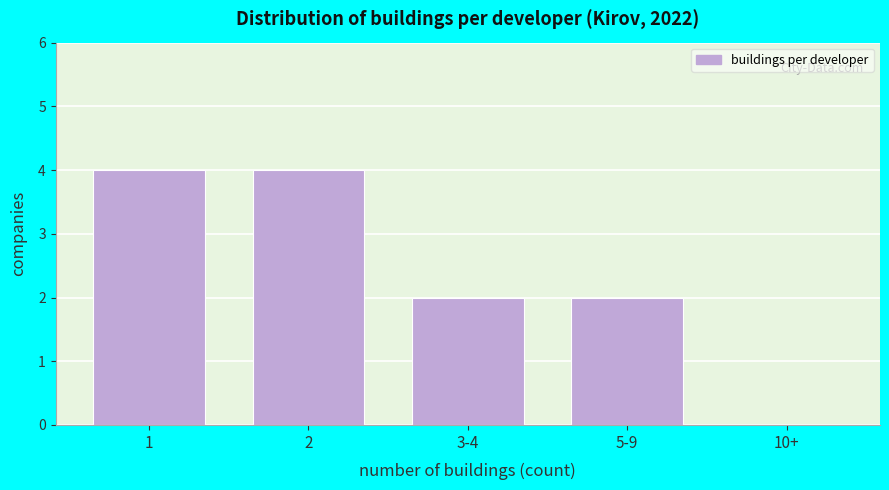

Reading right to left, what are all the values shown in this chart?

10+=0	5-9=2	3-4=2	2=4	1=4